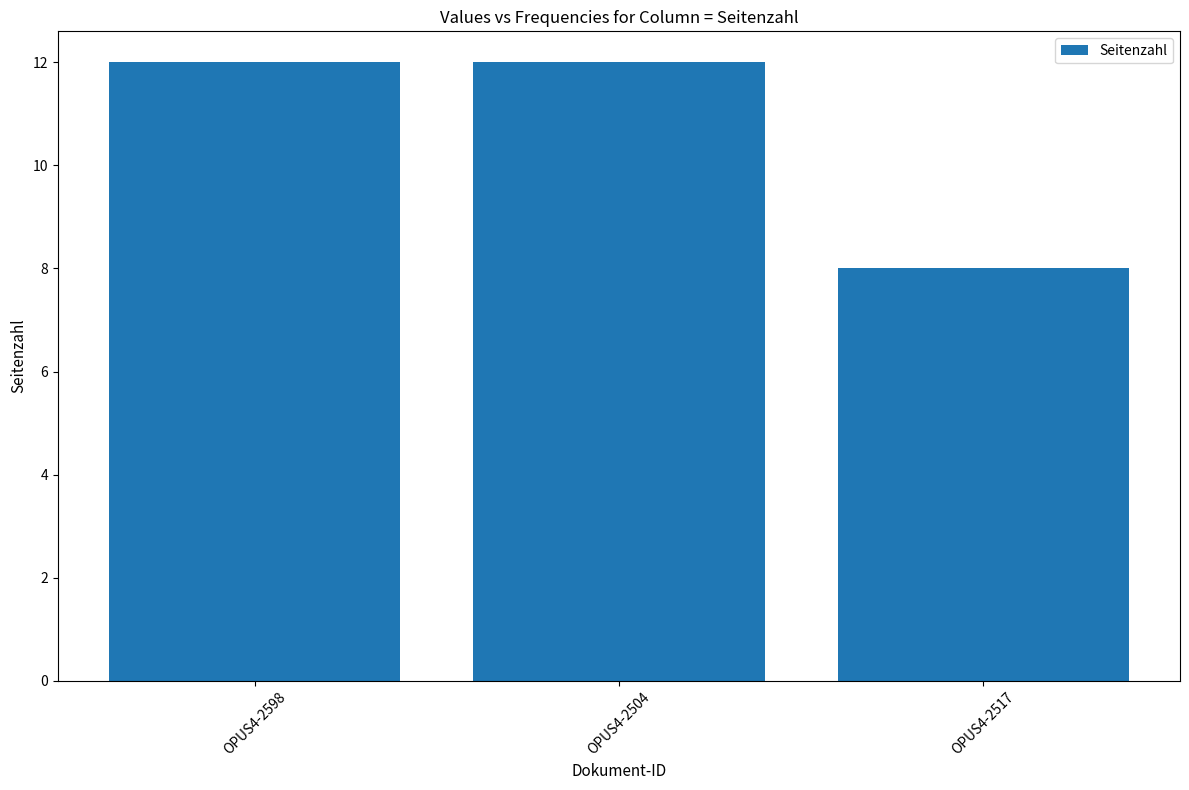

The value at OPUS4-2504 is 3. True or false?

False